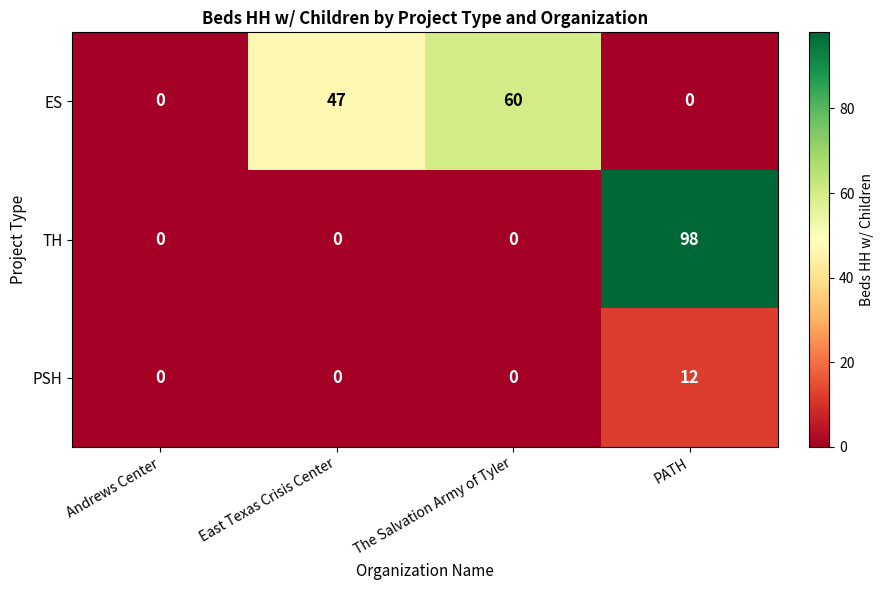

Rank the series by their maximum value, from highest to lowest.

TH, ES, PSH